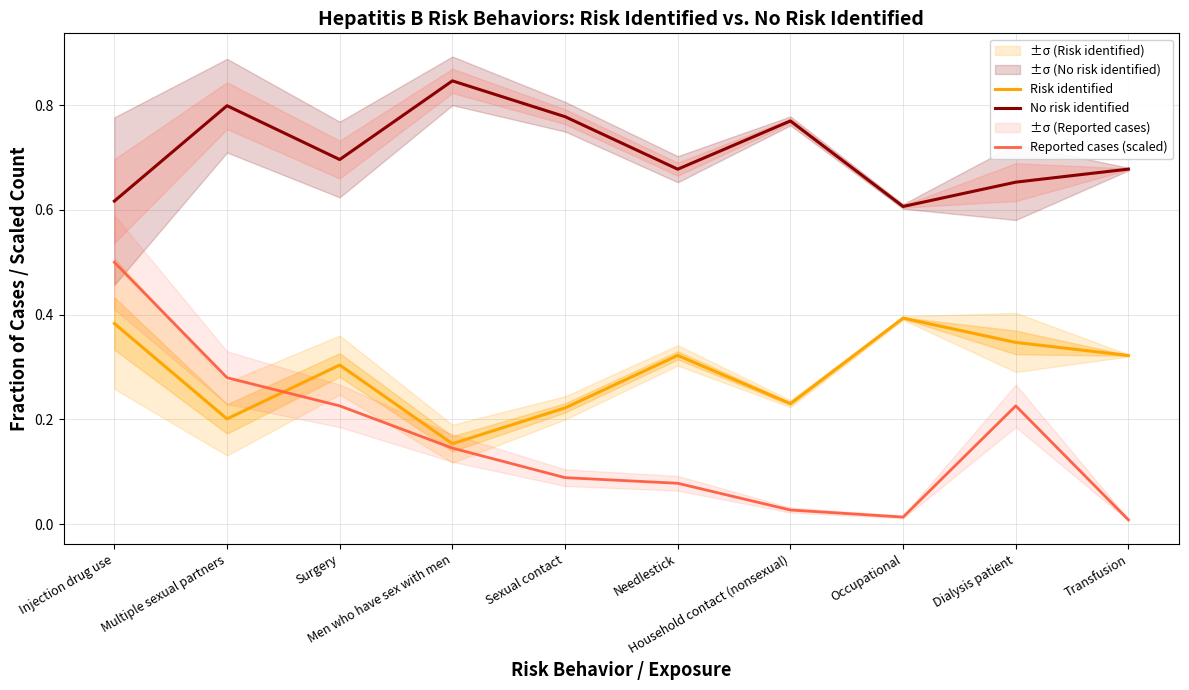

What are all the series names shown in the legend?

Risk identified, No risk identified, Reported cases (scaled)